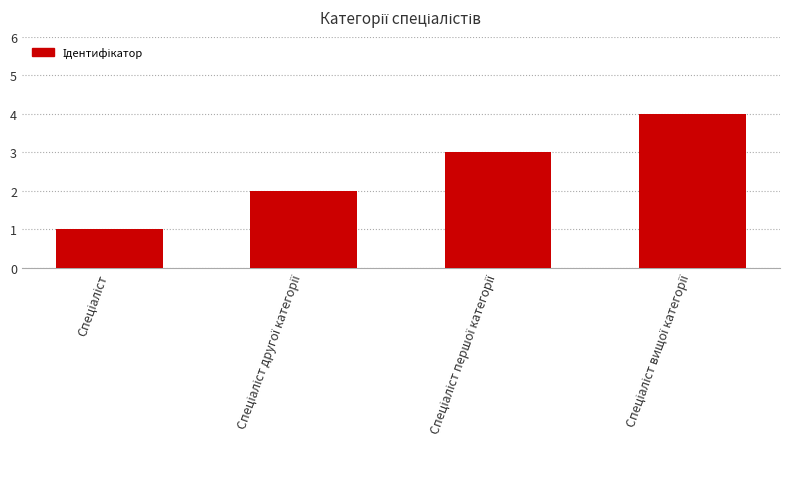

What is the value of the 1st bar from the left?

1